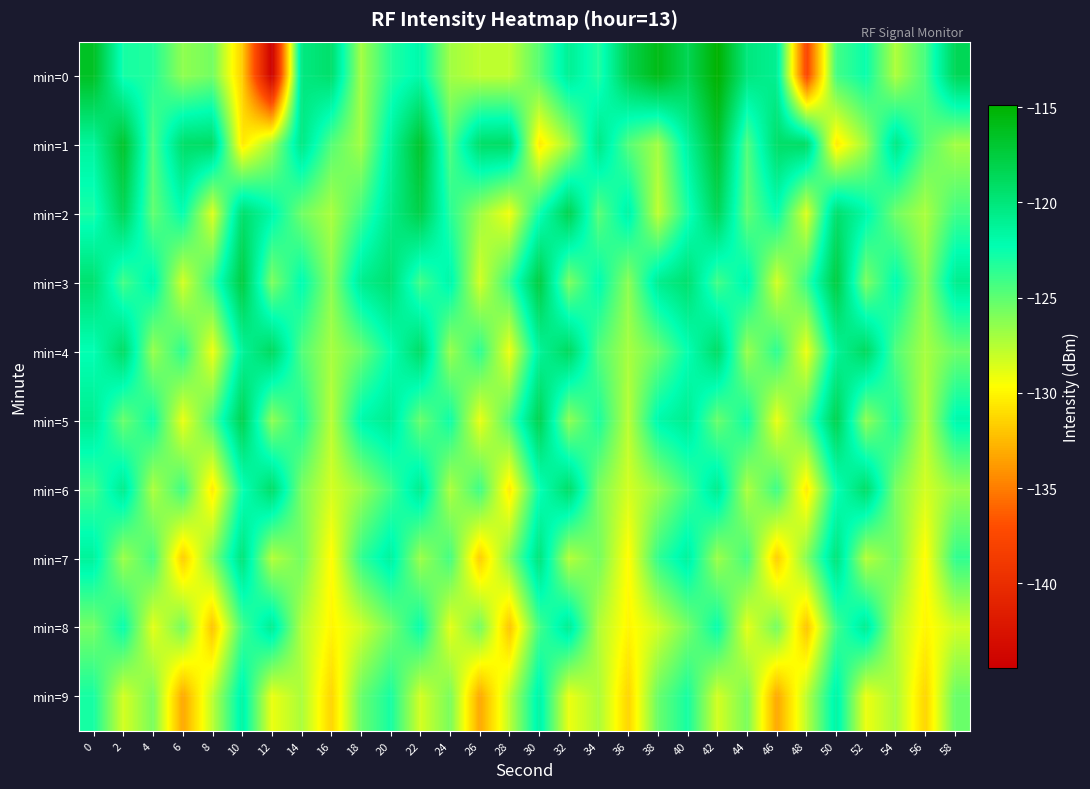

Rank the series at 36 from highest to lowest value.

min=0, min=2, min=1, min=3, min=4, min=5, min=6, min=7, min=8, min=9